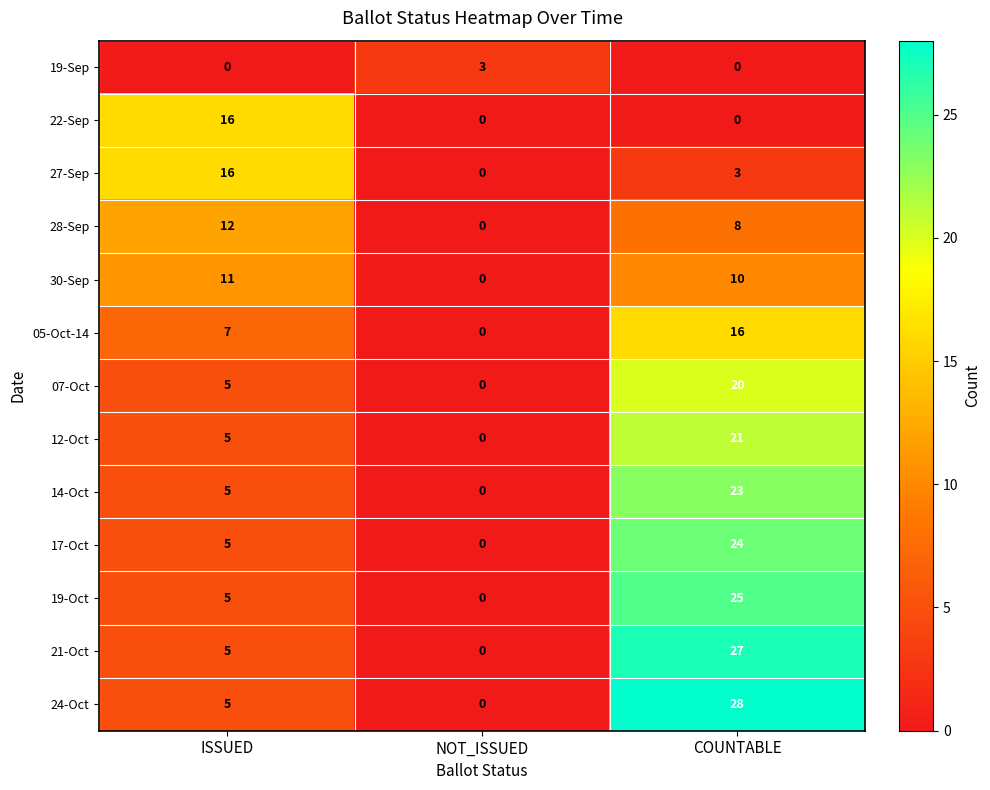

Which series has the largest range (max minus min)?

24-Oct